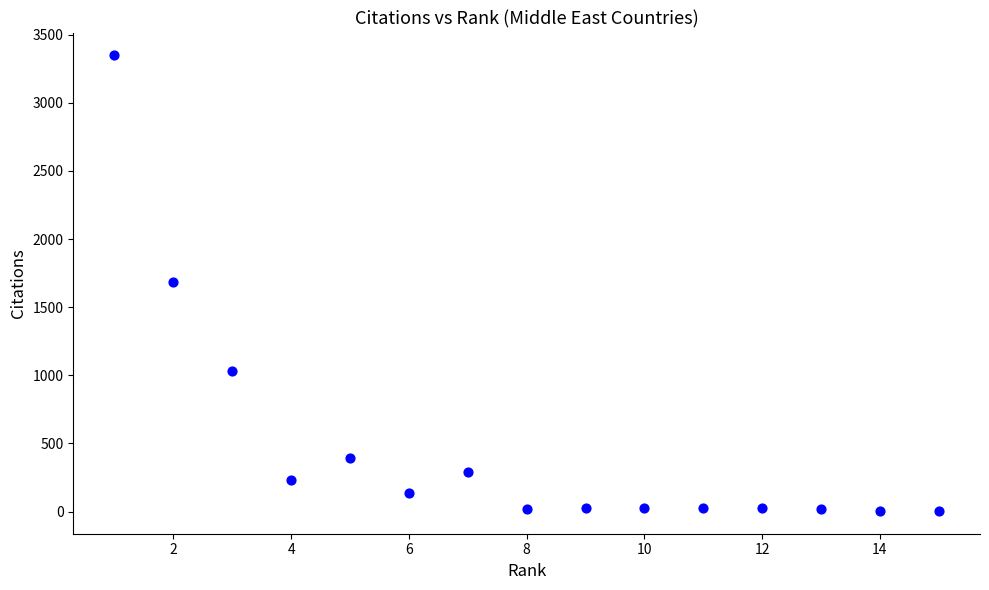

What is the range of X values (max minus min)?

14